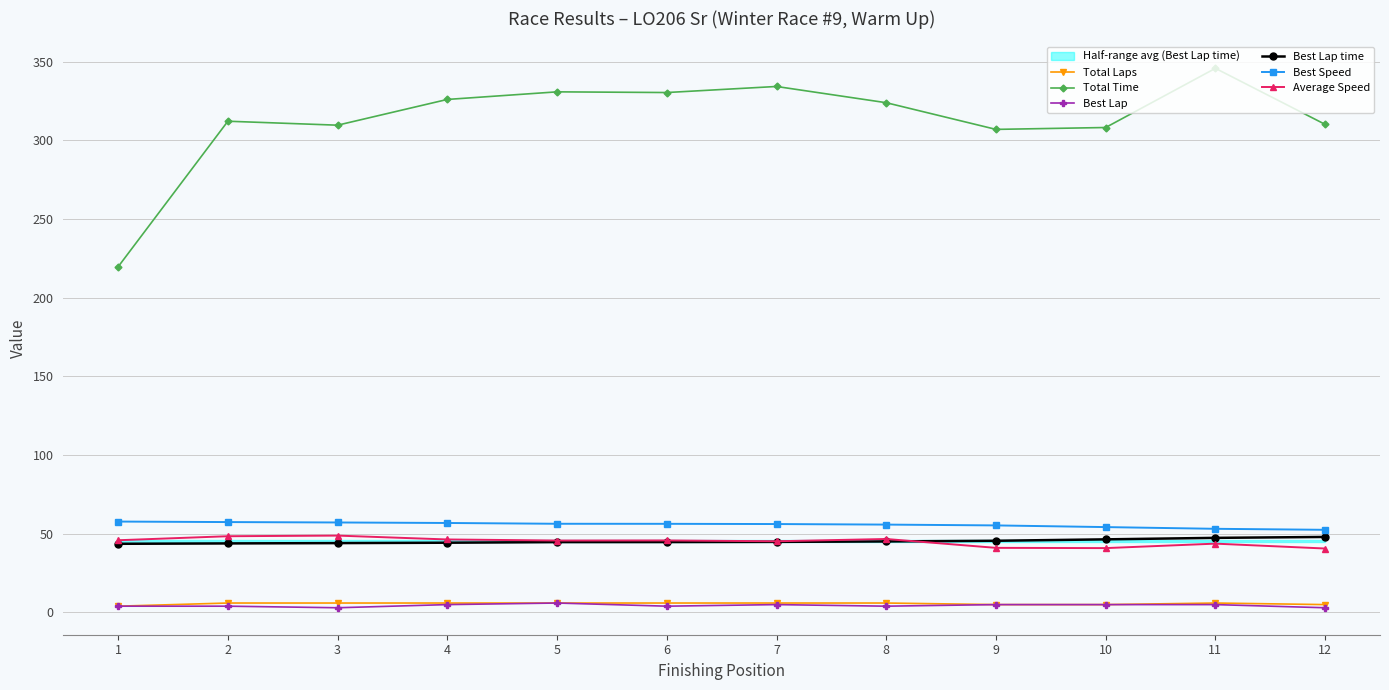

At which category does Total Time reach its first local valley?

3